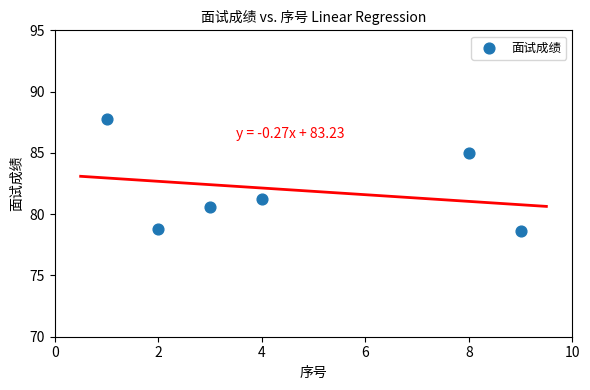

What is the average Y value?

82.0